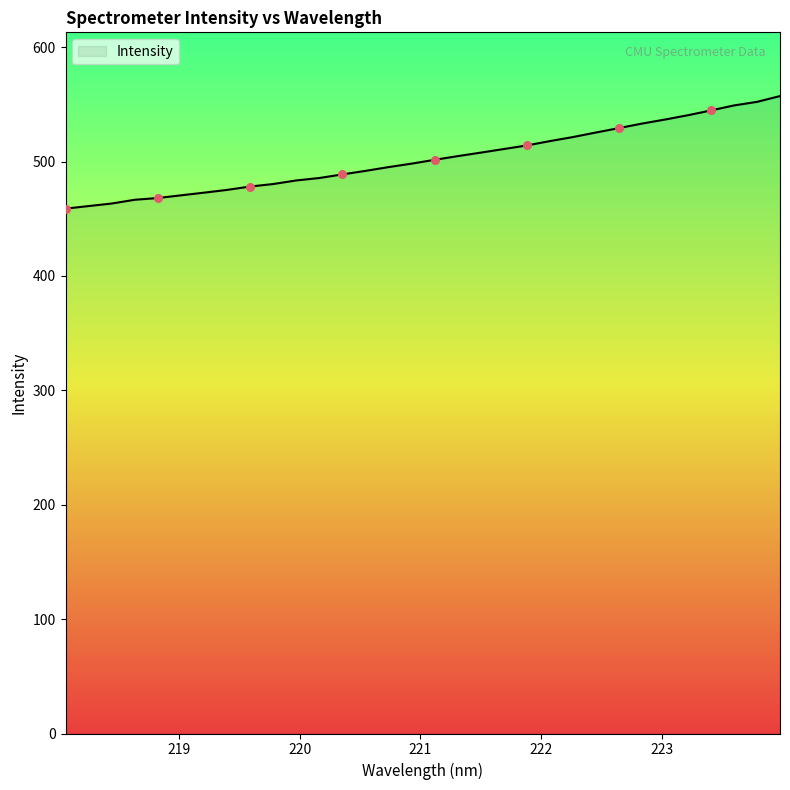

What is the smallest value displayed?

458.8